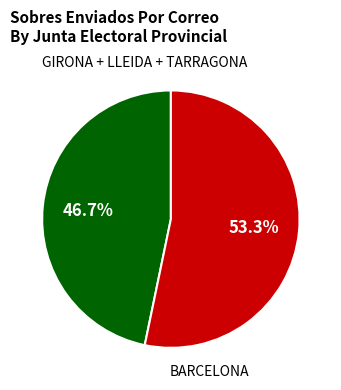

Between BARCELONA and GIRONA + LLEIDA + TARRAGONA, which is larger?

BARCELONA